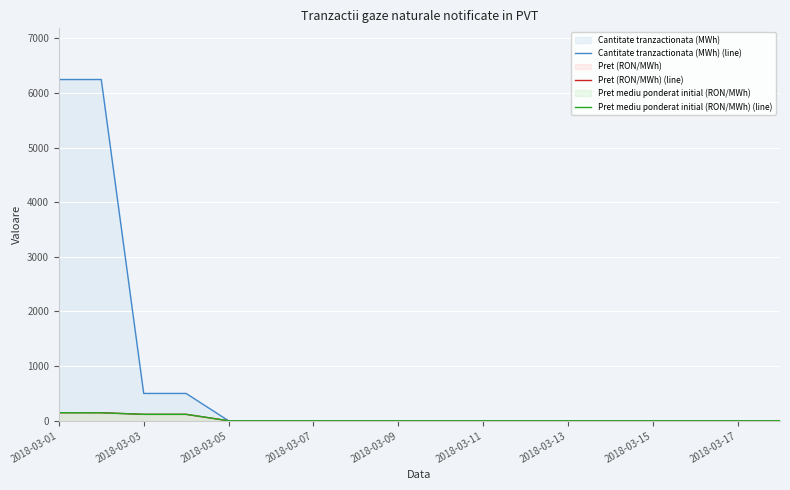

True or false: Pret mediu ponderat initial (RON/MWh) (line) has more than 1 interior local peaks.

False